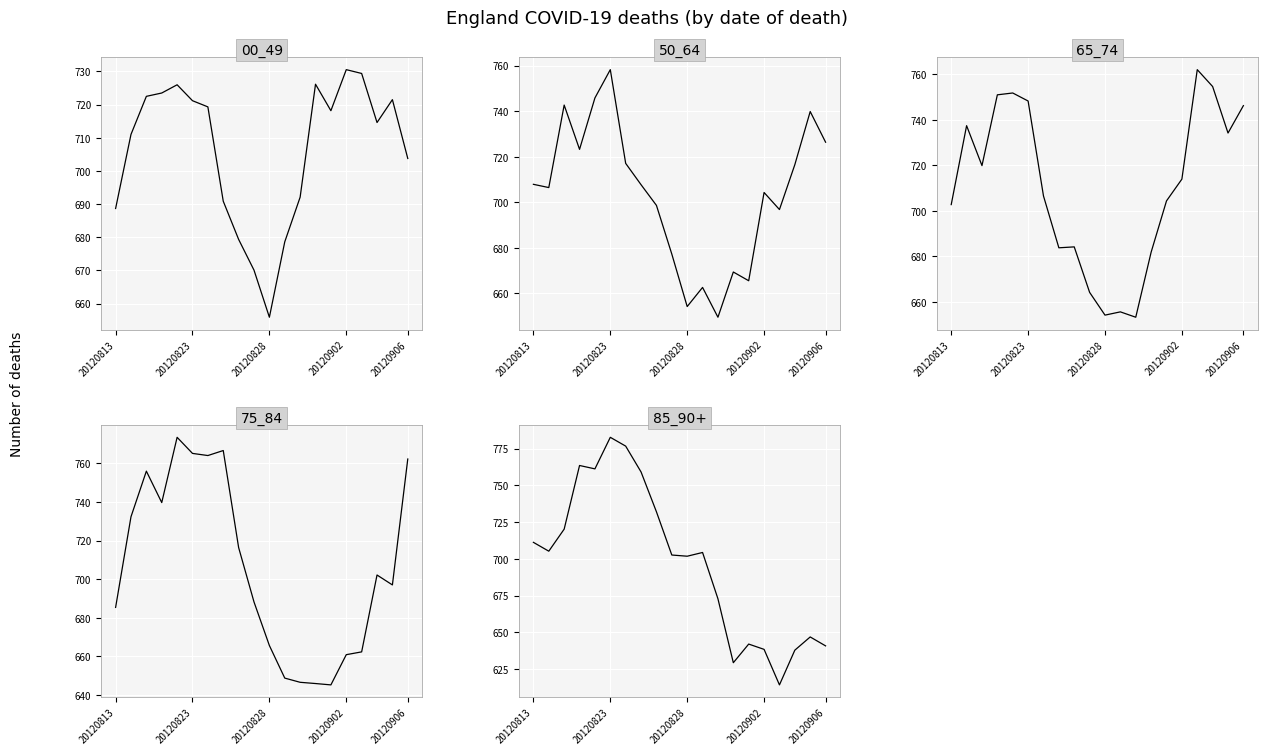

Which series ends up on top after the final intersection of 85_90+ and 65_74?

65_74